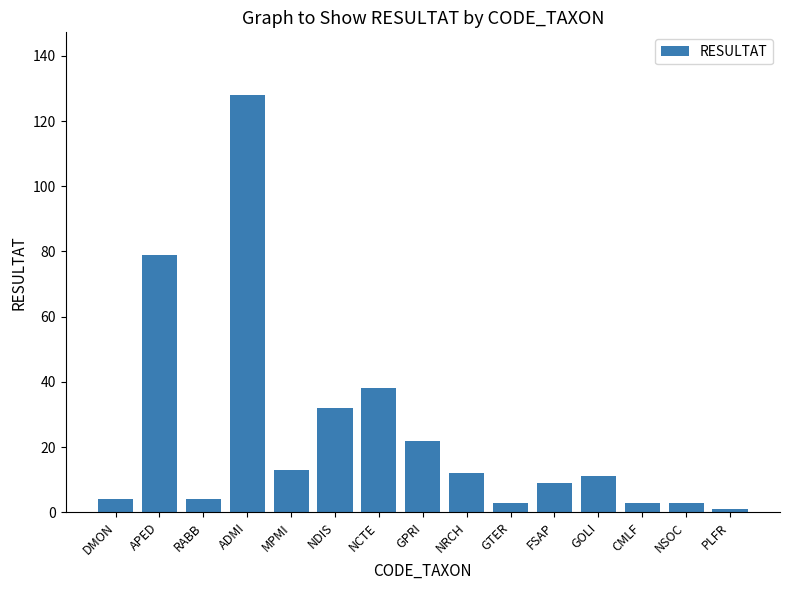

Are the bars grouped side by side (vs. stacked)?

No